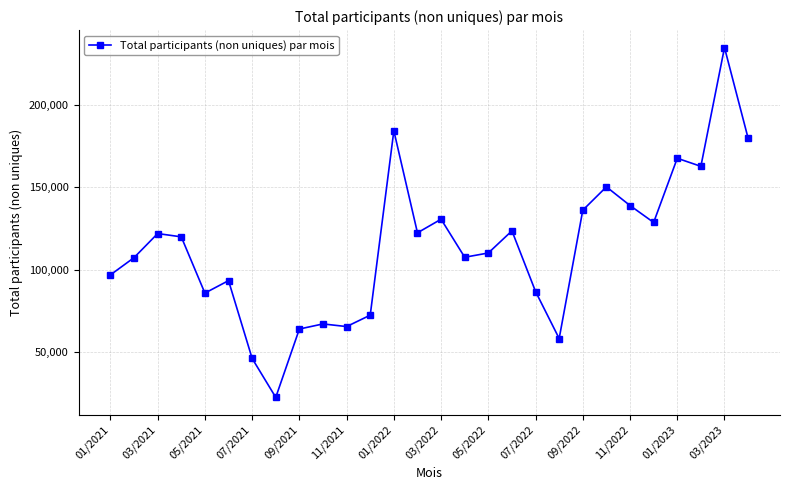

True or false: there are more than 1 points higher than both neighbors.

True